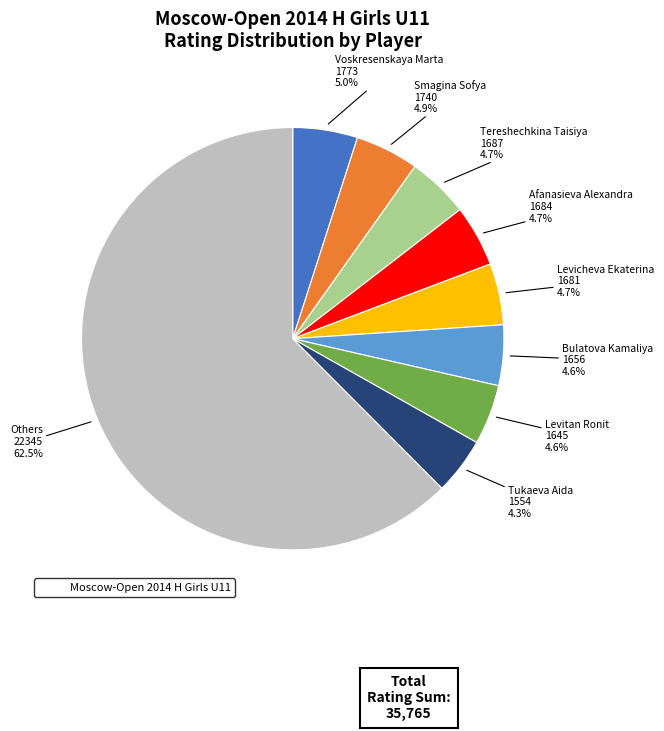

Is there a majority slice in this chart?

Yes